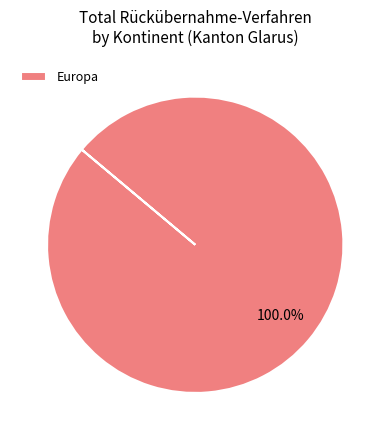

Does Europa represent more than half of the total?

Yes